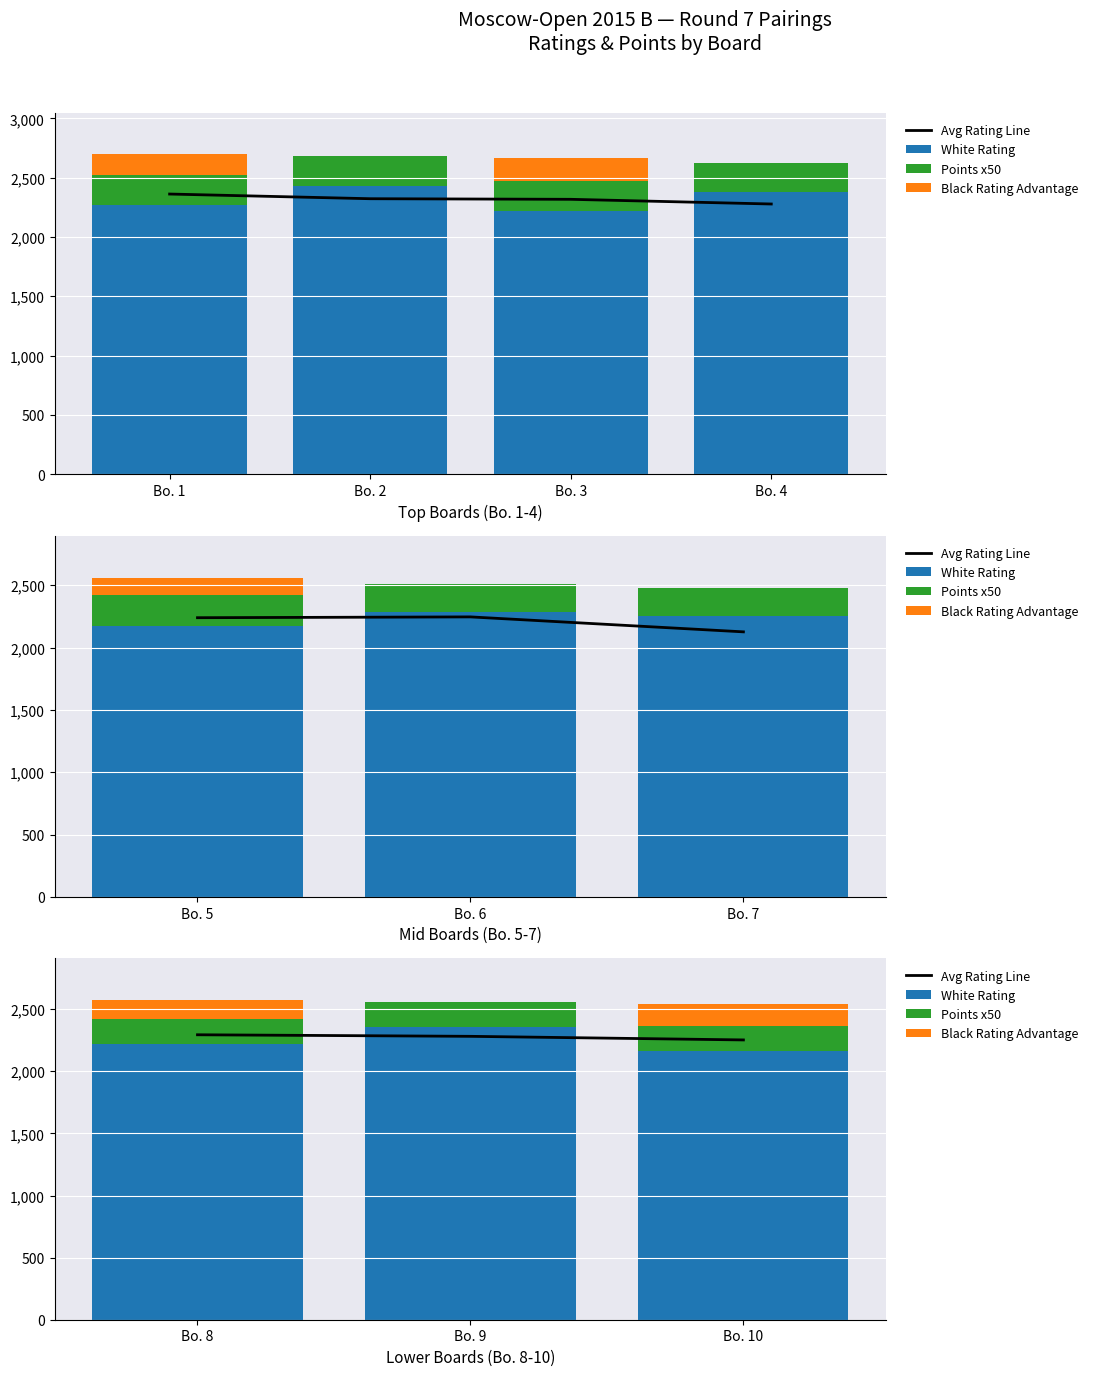

Which series has the largest range (max minus min)?

White Rating